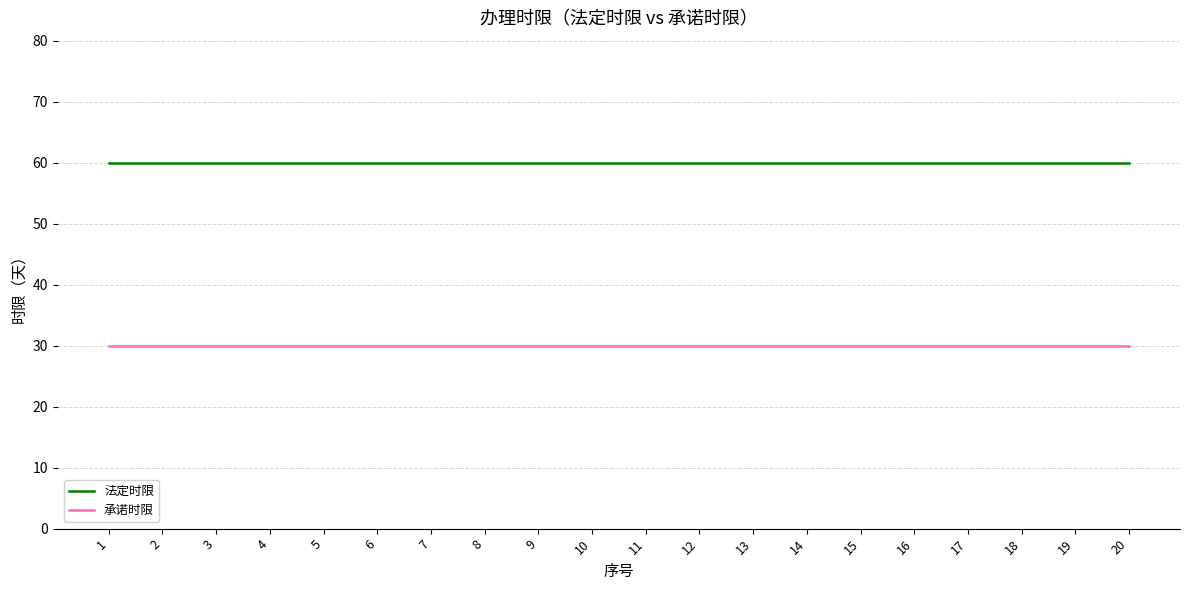

True or false: 承诺时限 and 法定时限 intersect in this chart.

False